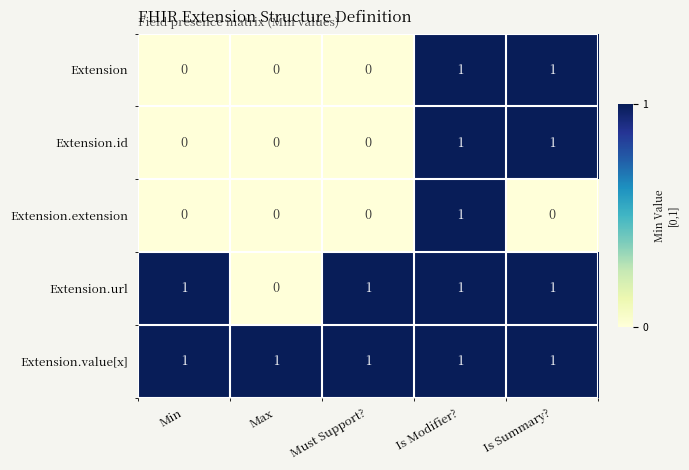

How many Extension.extension values are between 0 and 1?

5